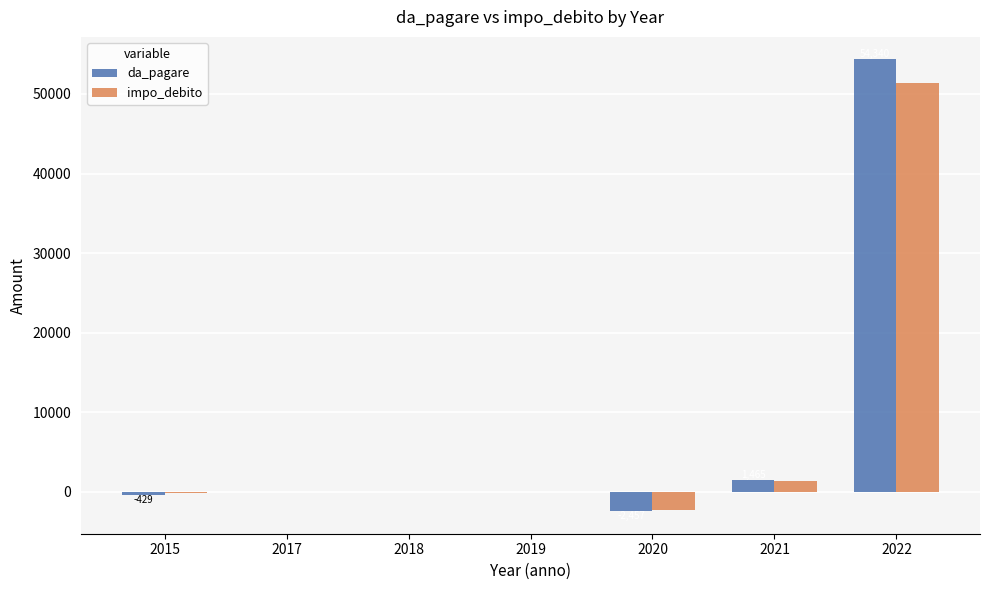

What is the sum of all da_pagare values?

52844.5